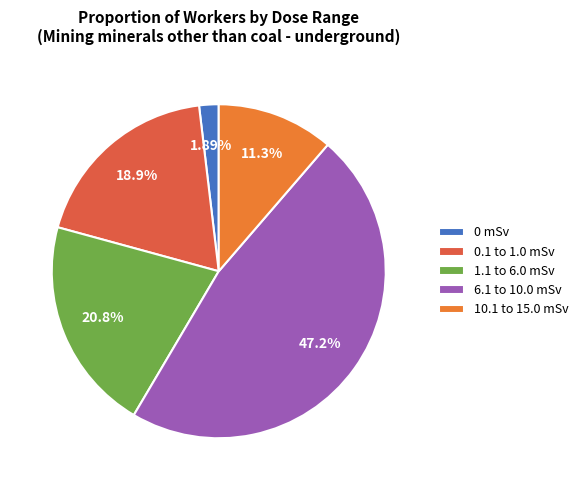

Which slice is the smallest?

0 mSv